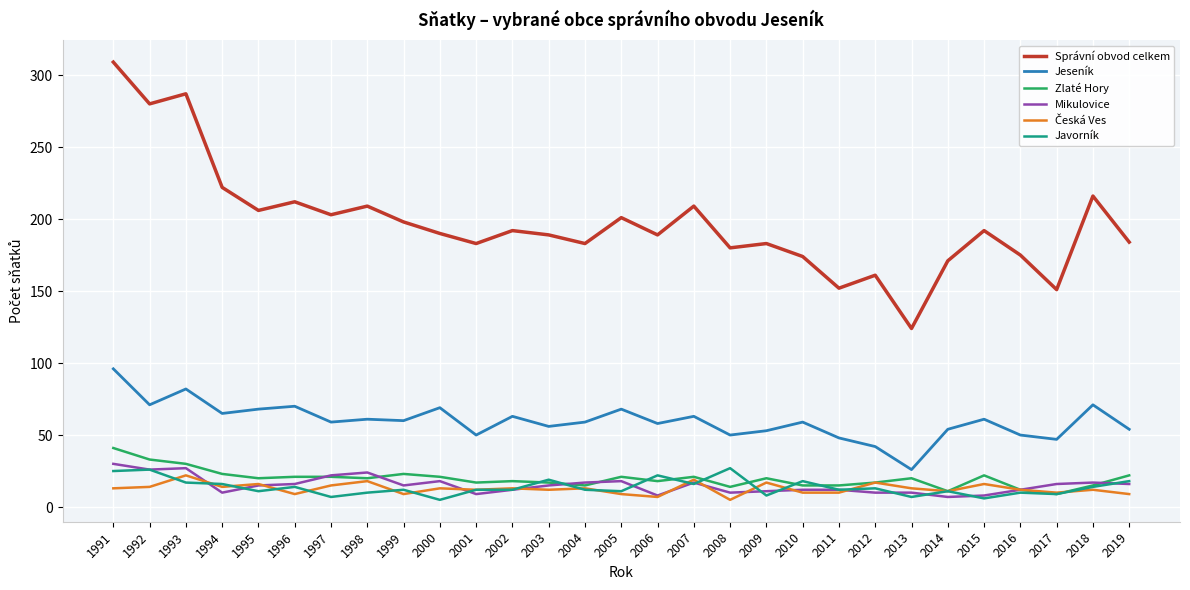

True or false: Jeseník and Javorník intersect in this chart.

False